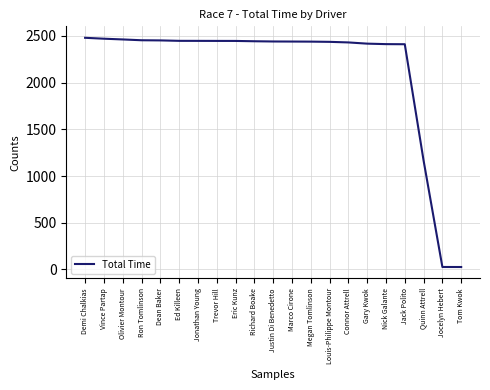

What is the greatest value displayed?

2479.1